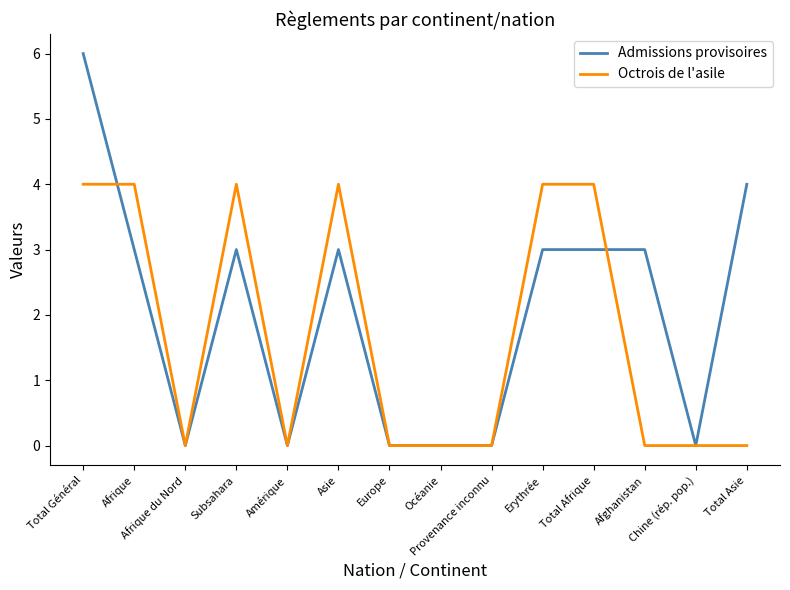

Reading left to right, transcribe all the data shown in this chart.

Admissions provisoires: Total Général=6	Afrique=3	Afrique du Nord=0	Subsahara=3	Amérique=0	Asie=3	Europe=0	Océanie=0	Provenance inconnu=0	Erythrée=3	Total Afrique=3	Afghanistan=3	Chine (rép. pop.)=0	Total Asie=4
Octrois de l'asile: Total Général=4	Afrique=4	Afrique du Nord=0	Subsahara=4	Amérique=0	Asie=4	Europe=0	Océanie=0	Provenance inconnu=0	Erythrée=4	Total Afrique=4	Afghanistan=0	Chine (rép. pop.)=0	Total Asie=0